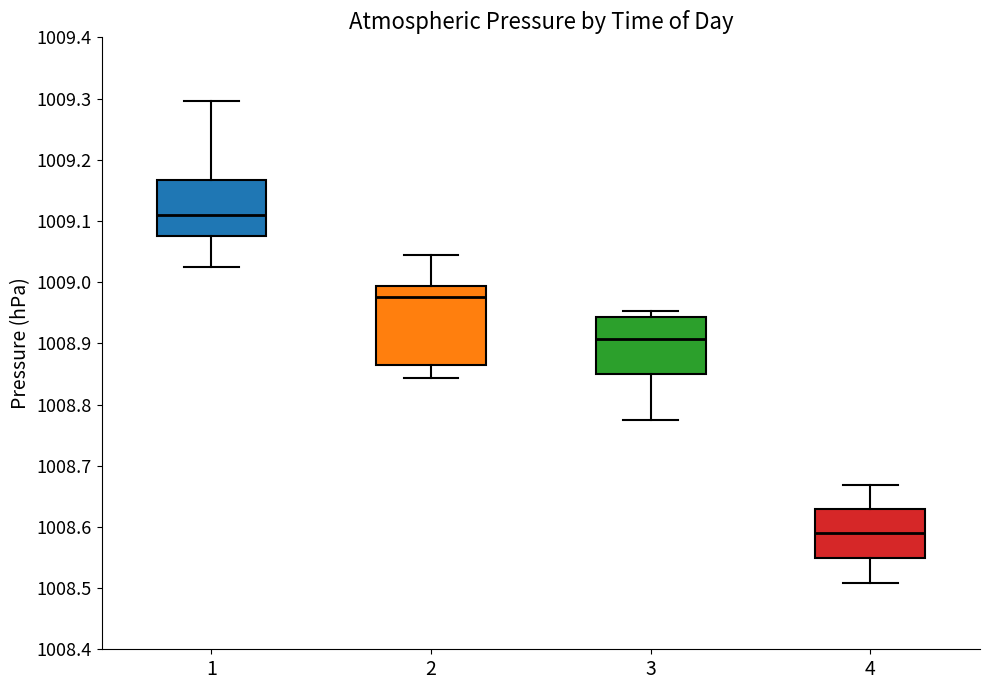

Which box's median line is the highest?

1